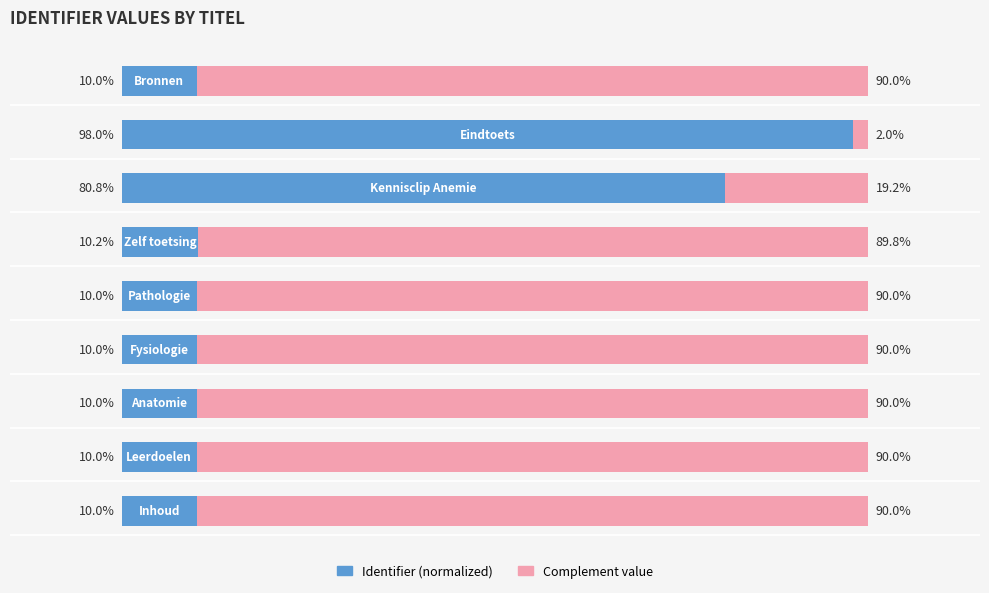

What are all the series names shown in the legend?

Identifier (normalized), Complement value